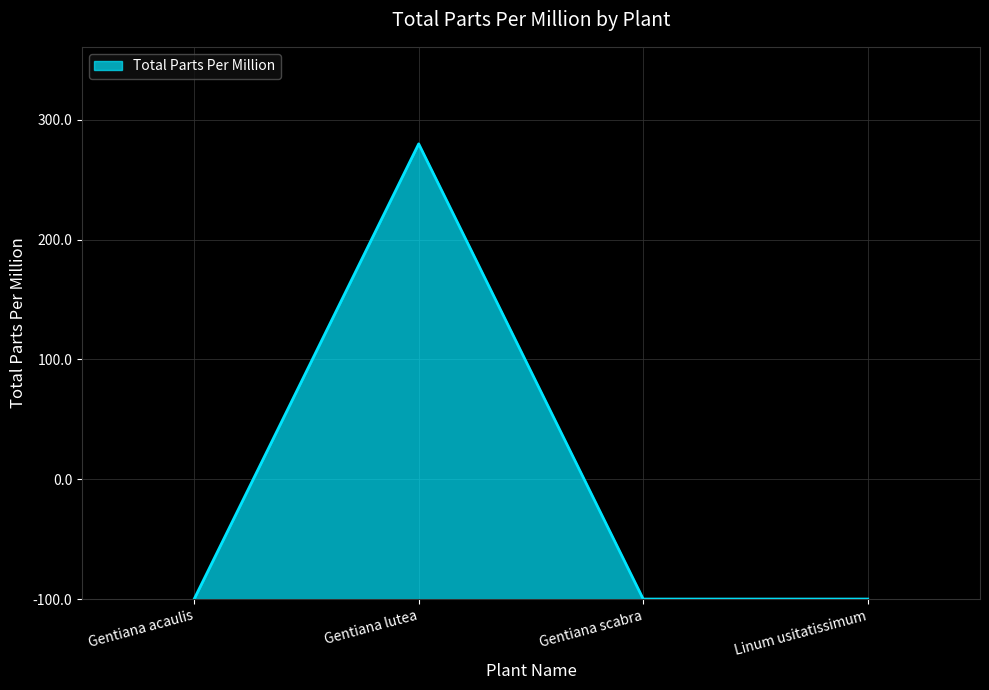

How many values are between 0 and 760?

4